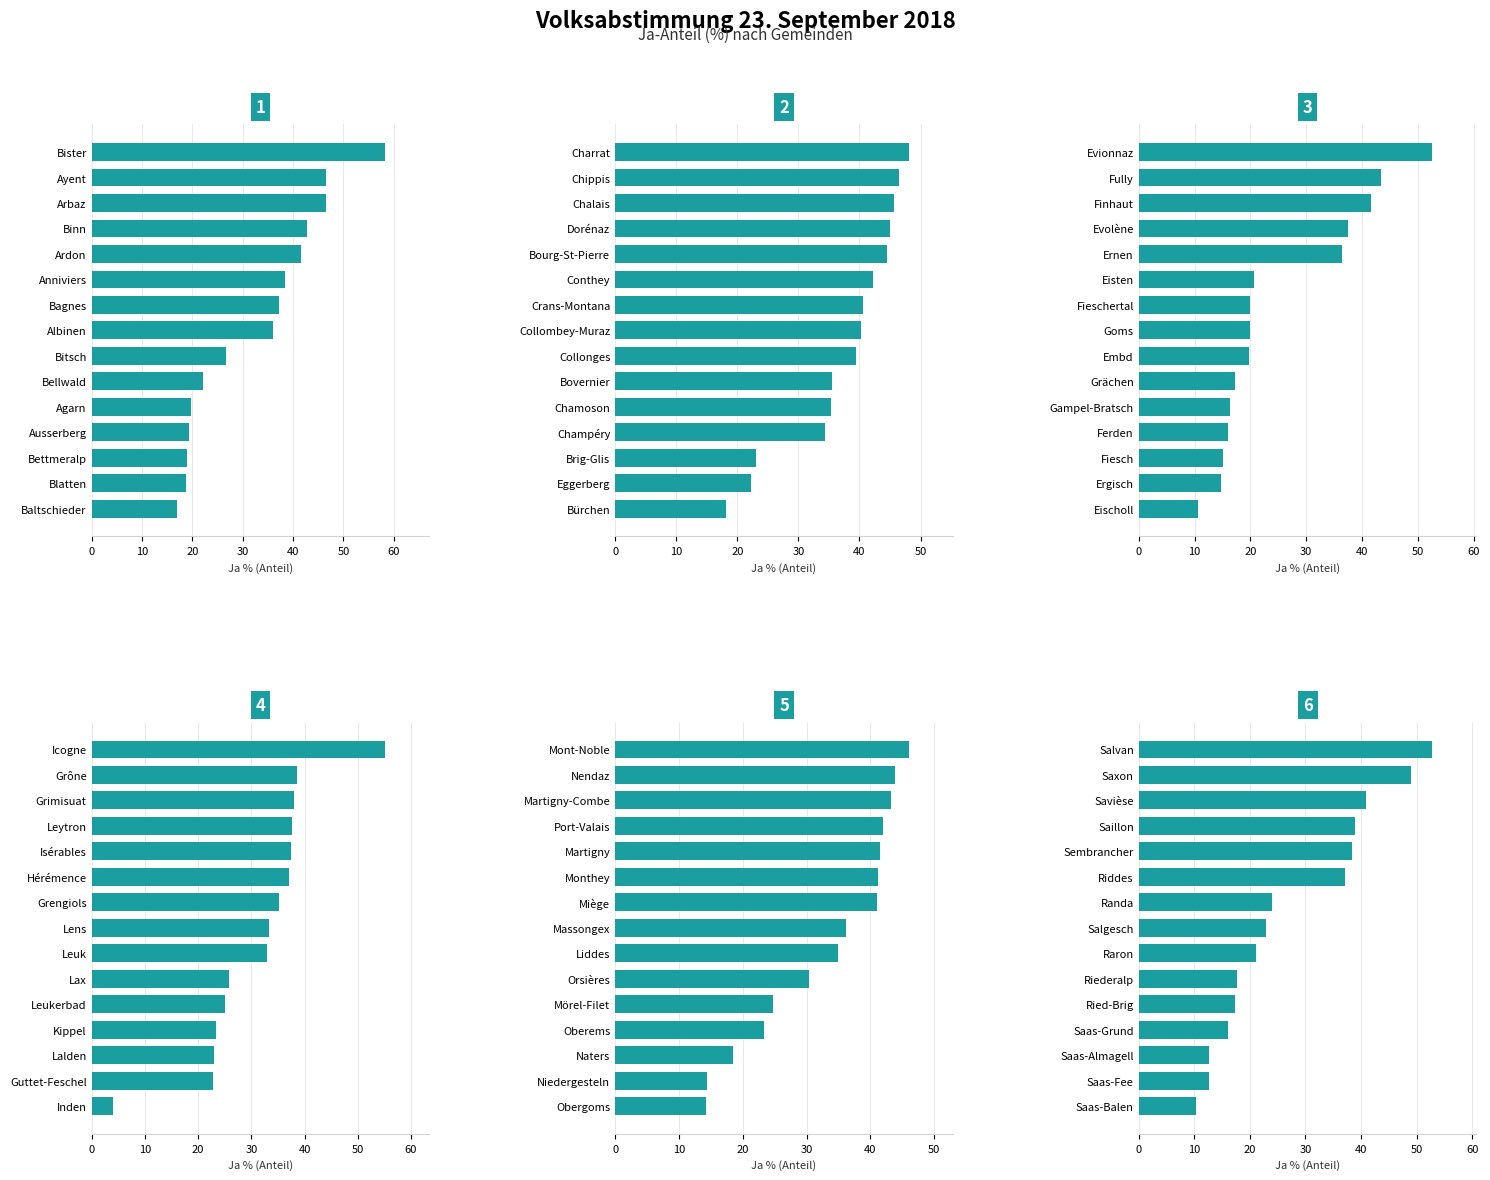

Which series changed the most between 40 and 60?

Ja % (Panel 5)